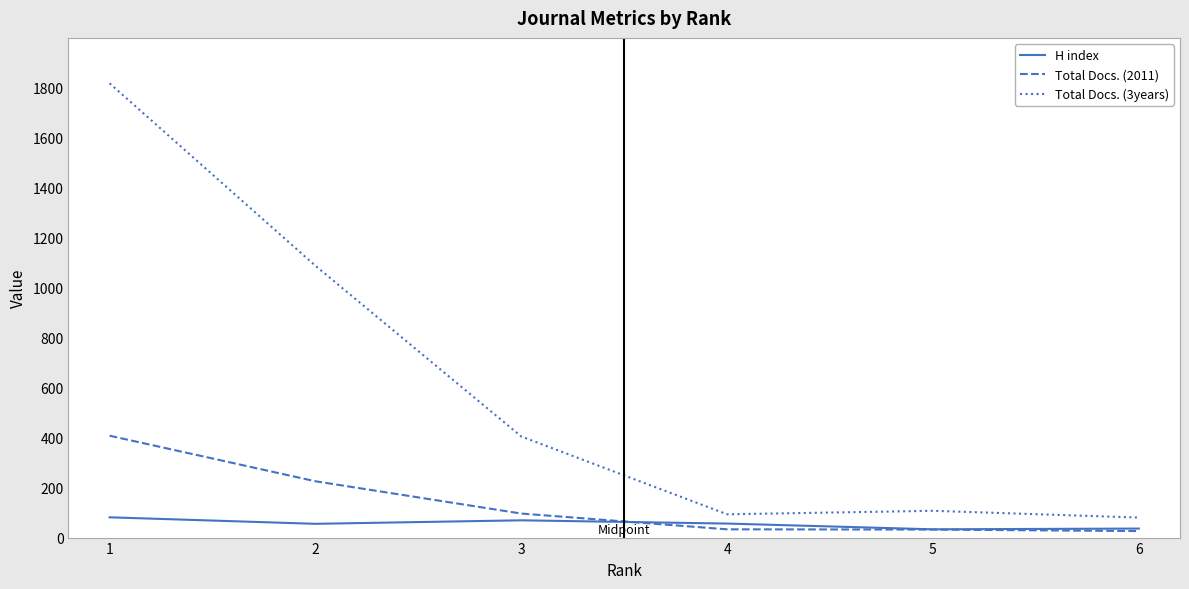

True or false: H index has a value of 56 at 4.

True